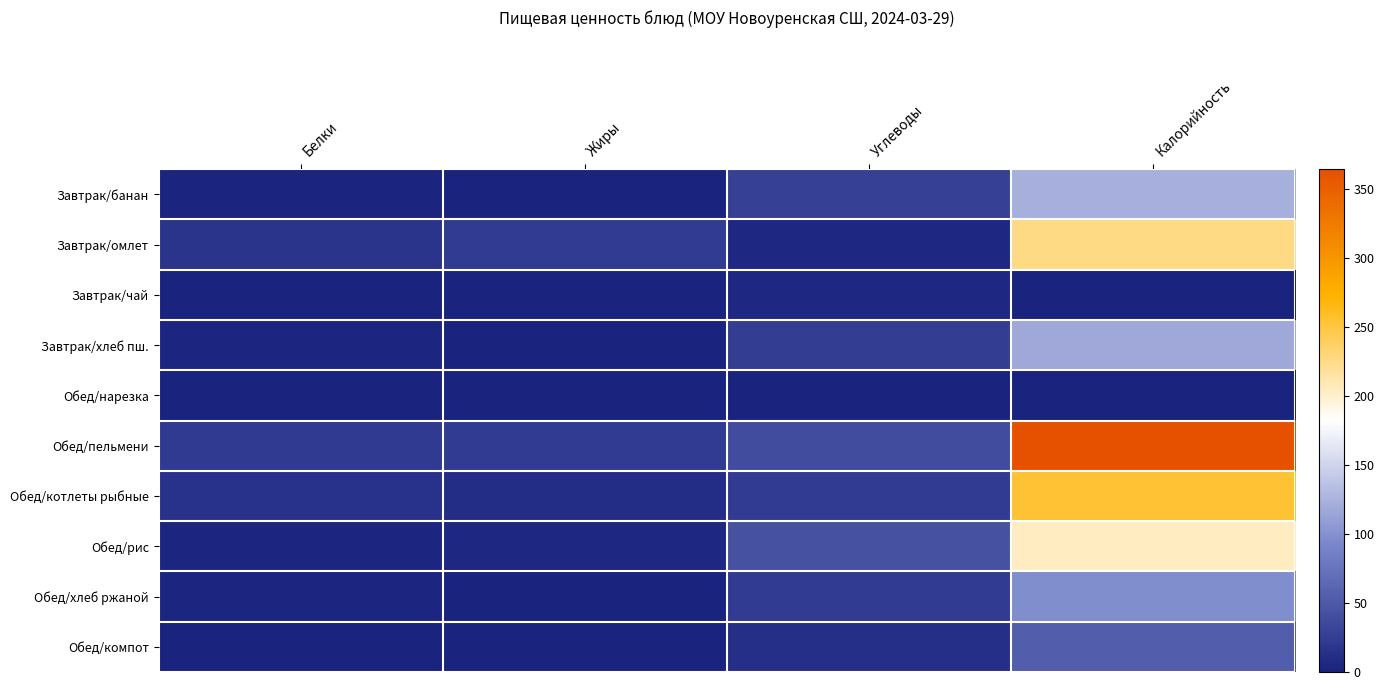

Which label corresponds to the smallest value in the chart?

Калорийность